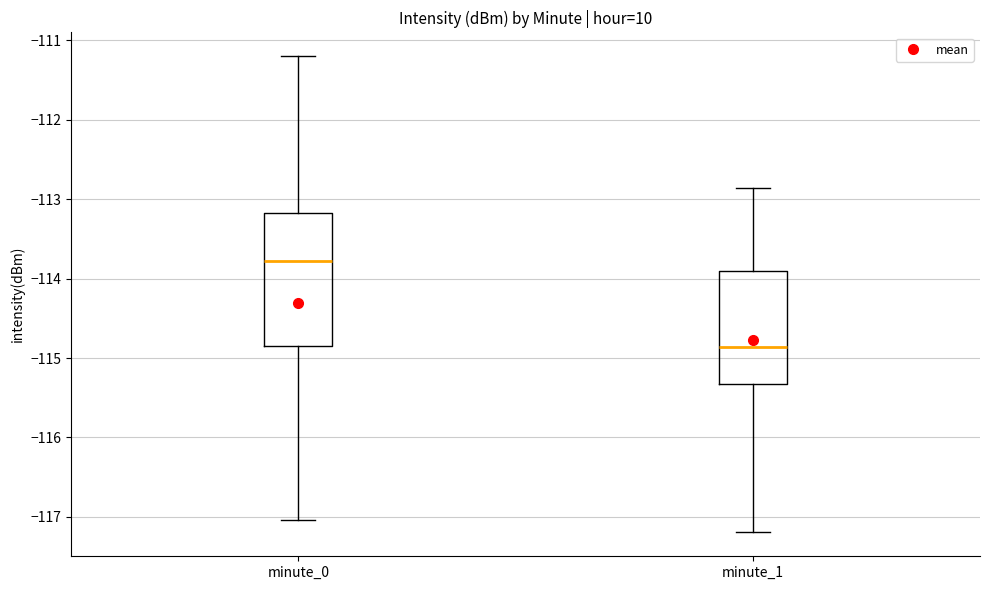

Where does the lower whisker of the box for minute_0 end on the y-axis? The values are not printed on the chart, so give them approximately, as read against the axis.

-117.0